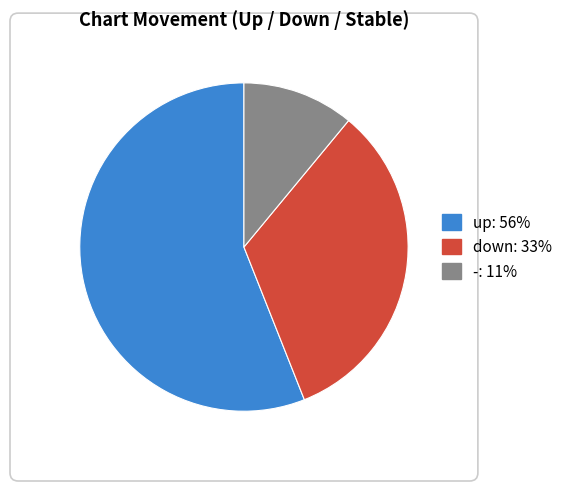

Which slice is the smallest?

-